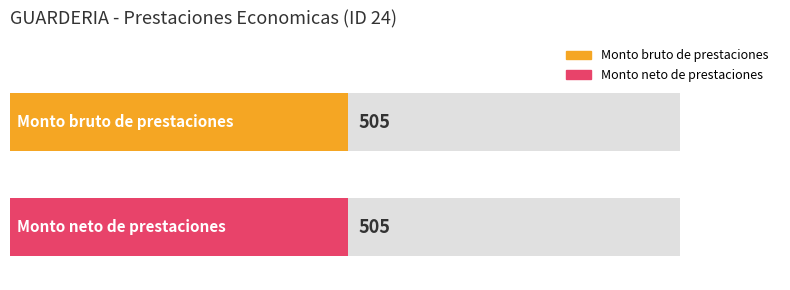

The value of Monto bruto at 38 is 0. True or false?

True